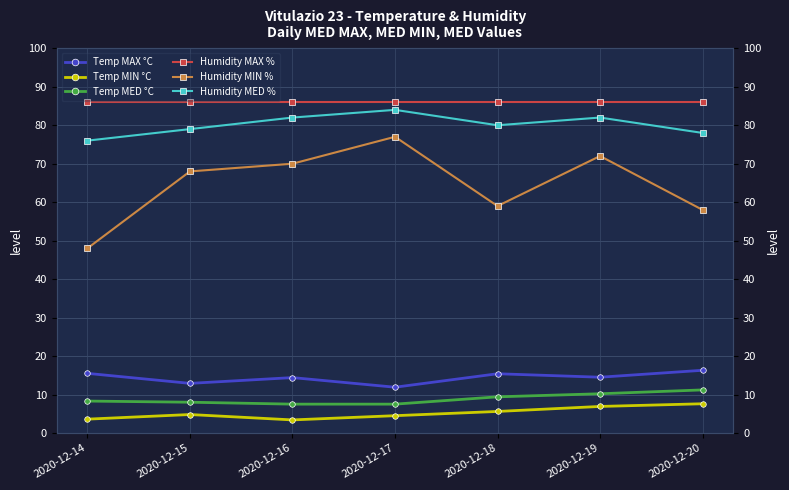

Is this an area chart (filled region under the line)?

No